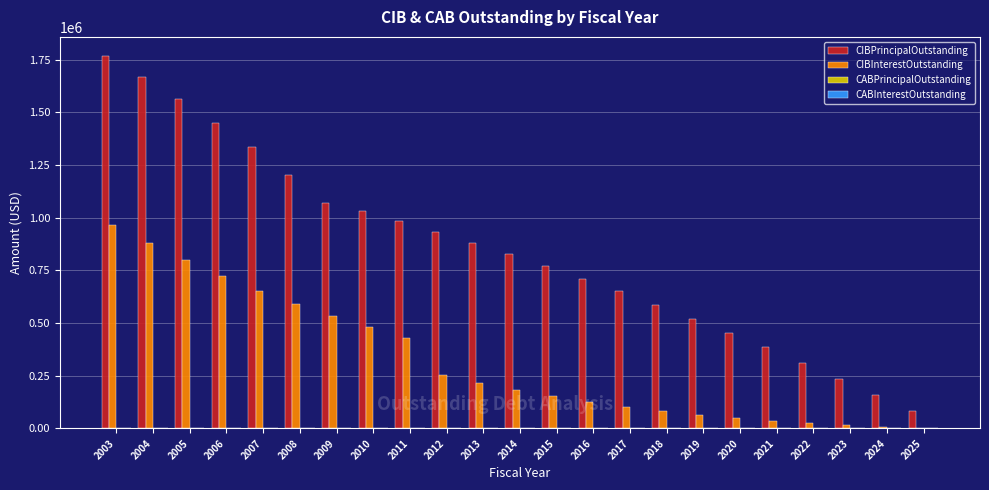

Which series has the largest total across all categories?

CIBPrincipalOutstanding